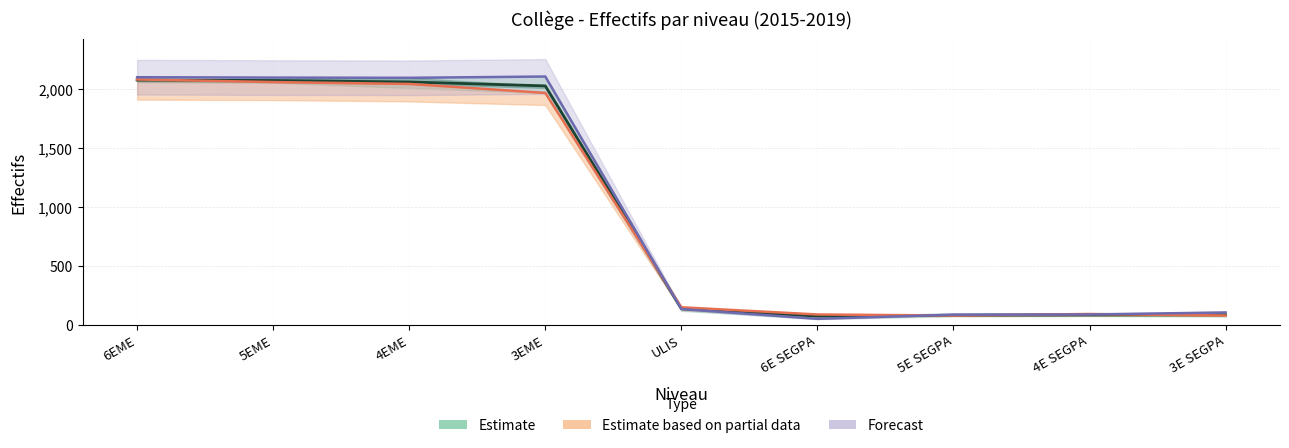

Reading left to right, what are all the values shown in this chart?

Estimate (mean 2015-2019): 2079.0	2075.0	2062.8	2029.4	138.4	75.0	83.2	85.0	86.2
Estimate based on partial data (2019): 2084.0	2062.0	2046.0	1970.0	150.0	89.0	80.0	93.0	80.0
Forecast (2015): 2103.0	2100.0	2098.0	2109.0	135.0	52.0	87.0	89.0	106.0